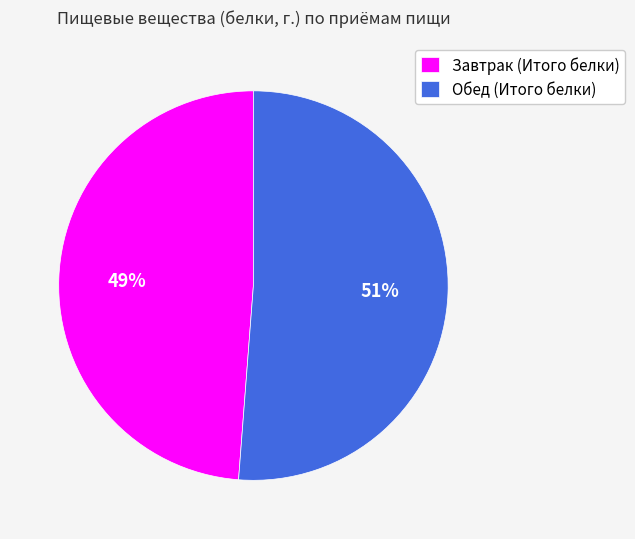

To the nearest percent, what portion does Обед (Итого белки) represent?

51%